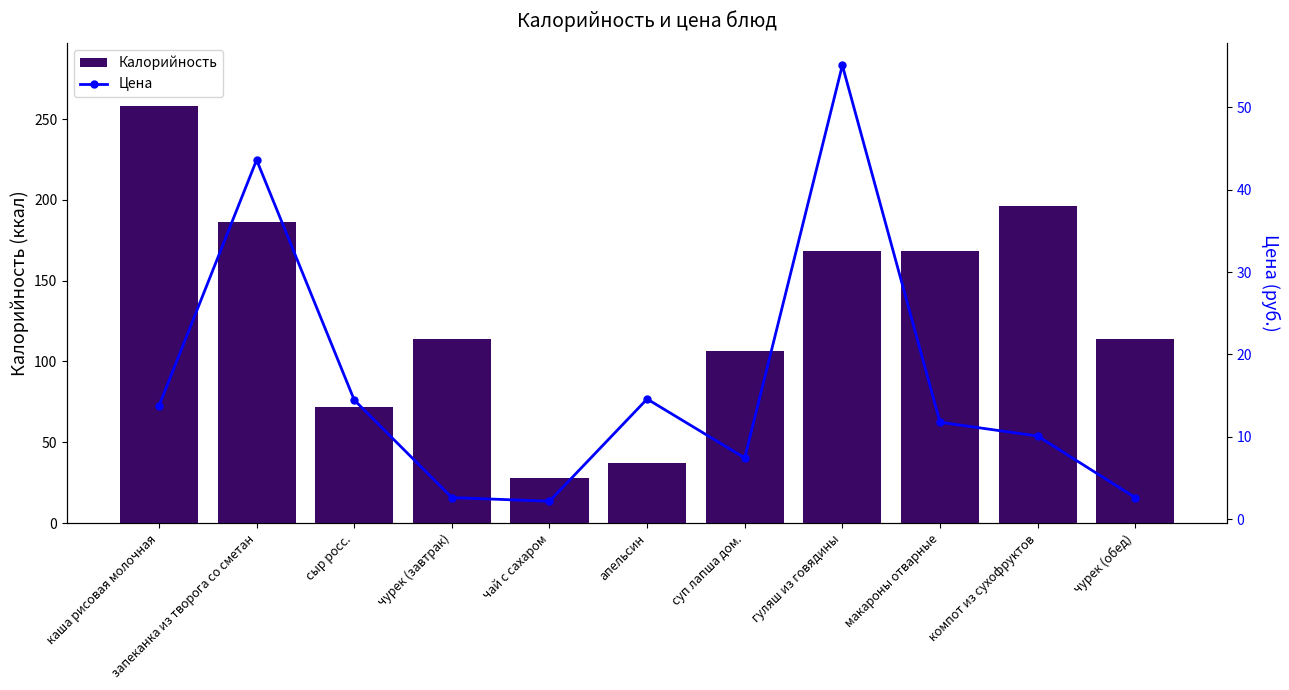

What is the sum of all Цена values?

178.4